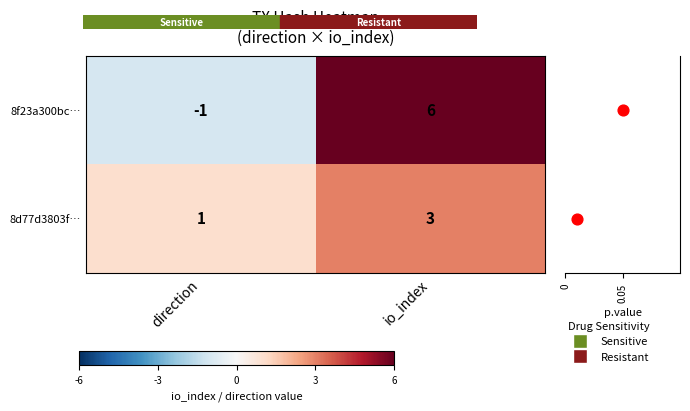

Is it true that 8f23a300bc… equals 10 at io_index?

False